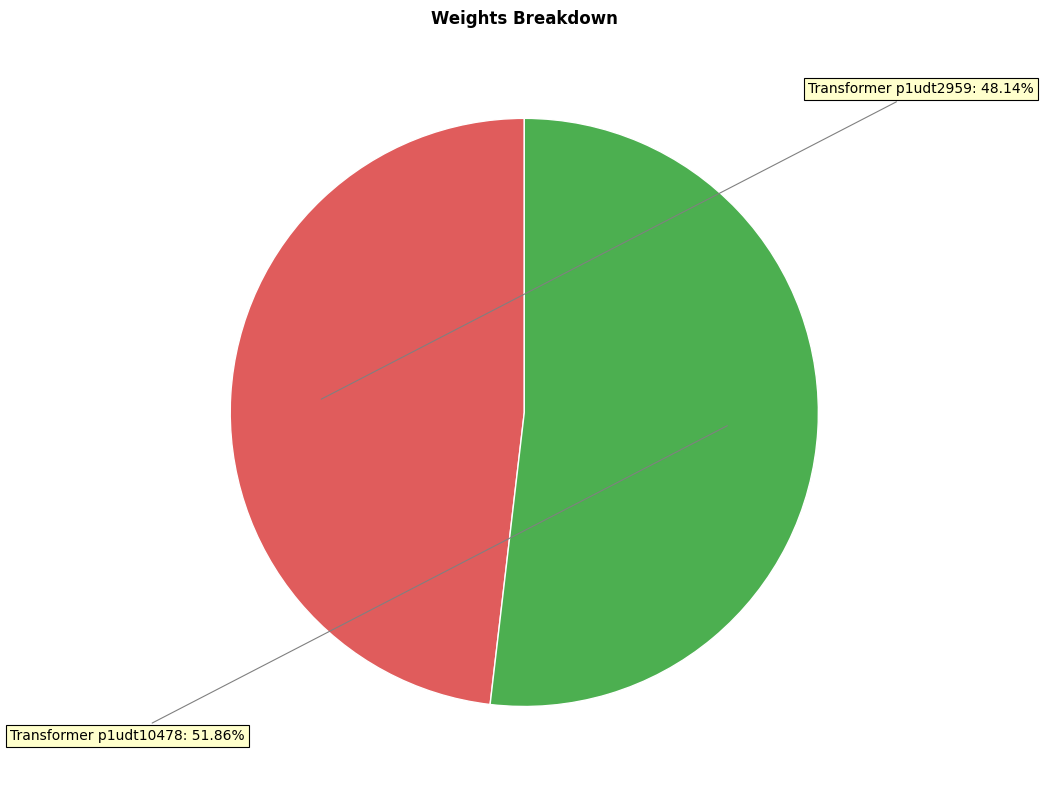

Rank the categories by value from highest to lowest.

Transformer p1udt10478, Transformer p1udt2959